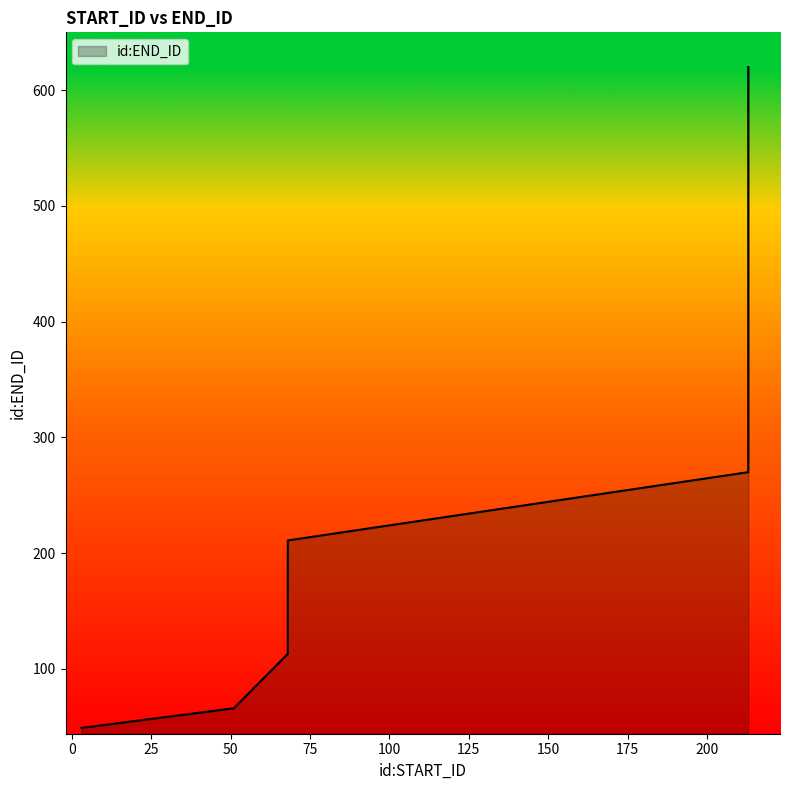

What is the value of the 5th point from the left?

113